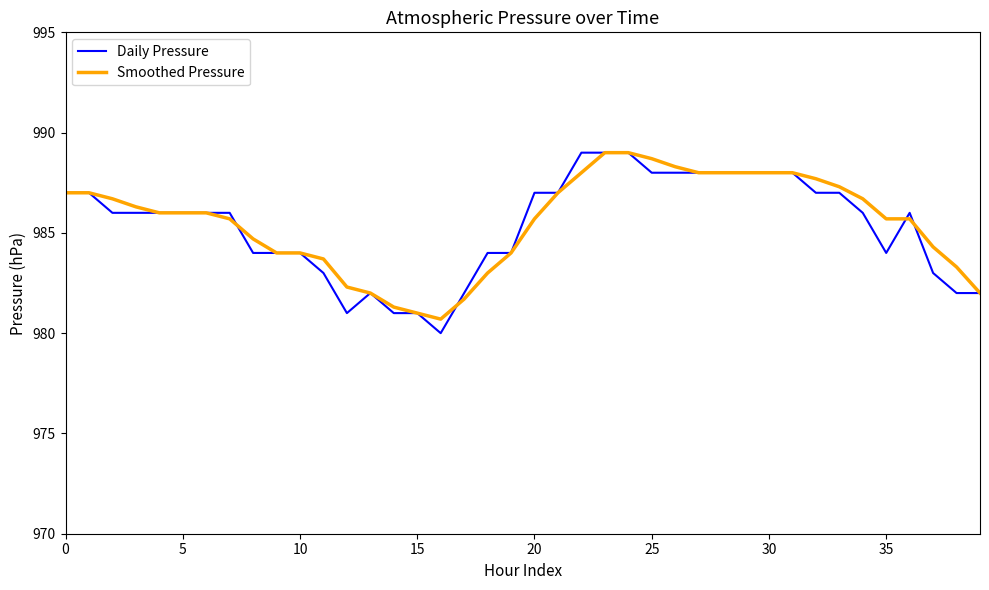

What is the minimum value shown in the chart?

980.0